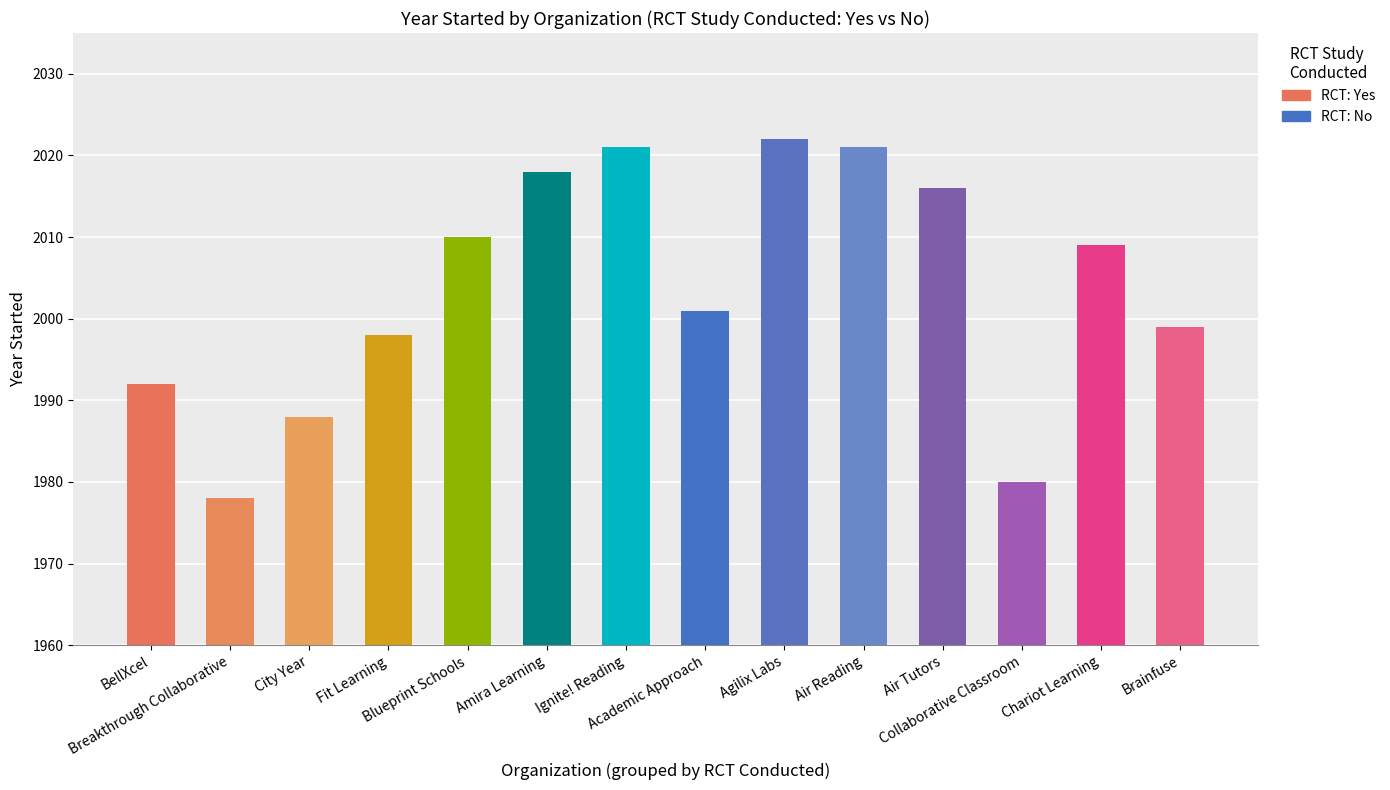

The value of Yes at Ignite! Reading is 2021. True or false?

True